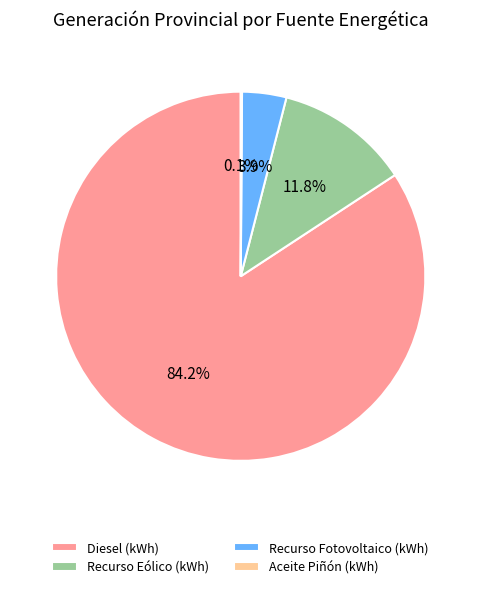

What percentage is NOT represented by Diesel (kWh)?

15.8%